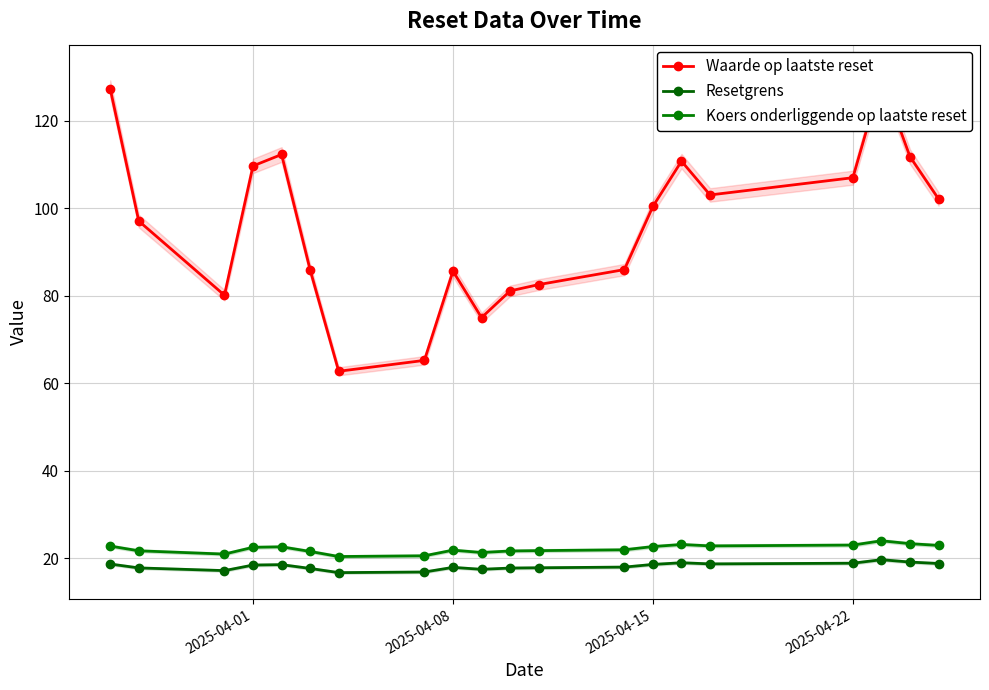

What position from the left is 2025-04-22?

17